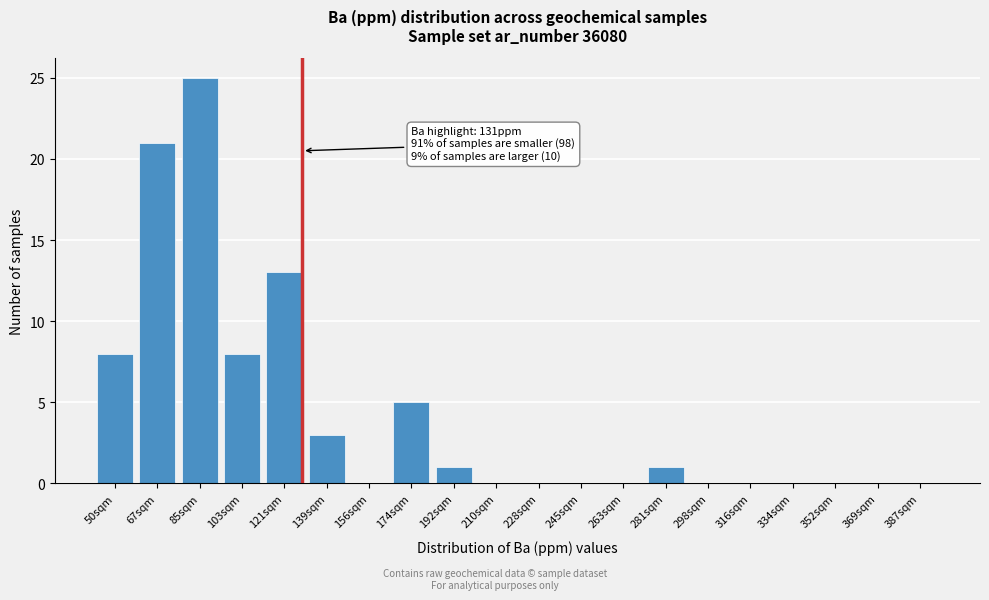

Reading right to left, extract all data points from this chart.

387sqm=0	369sqm=0	352sqm=0	334sqm=0	316sqm=0	298sqm=0	281sqm=1	263sqm=0	245sqm=0	228sqm=0	210sqm=0	192sqm=1	174sqm=5	156sqm=0	139sqm=3	121sqm=13	103sqm=8	85sqm=25	67sqm=21	50sqm=8